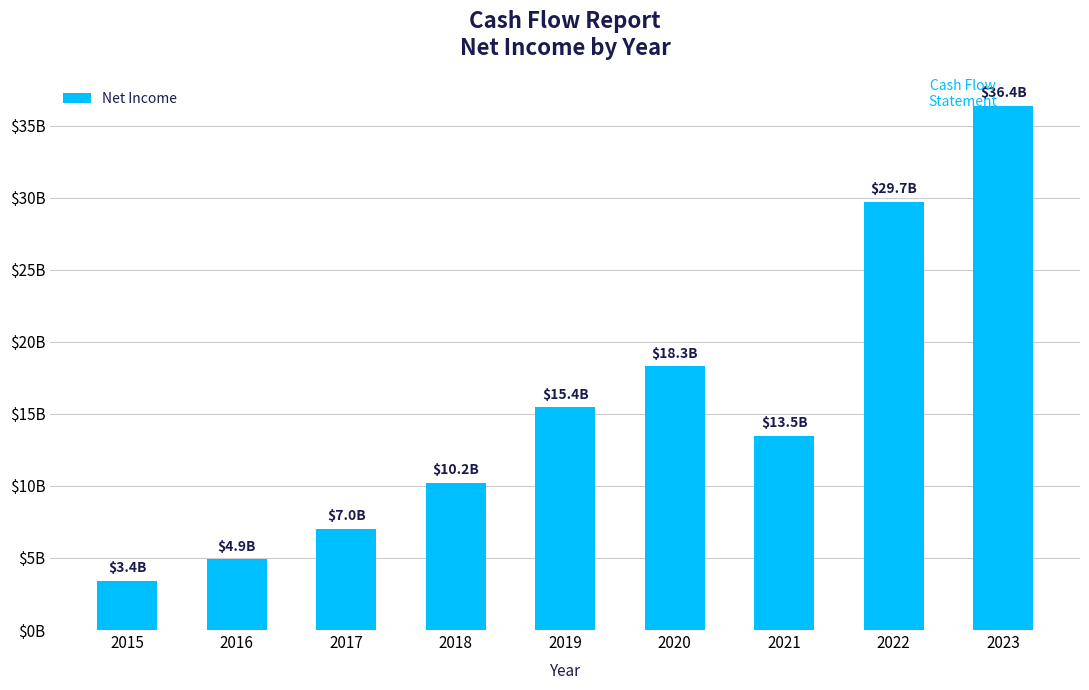

Between 2021 and 2022, which is larger?

2022